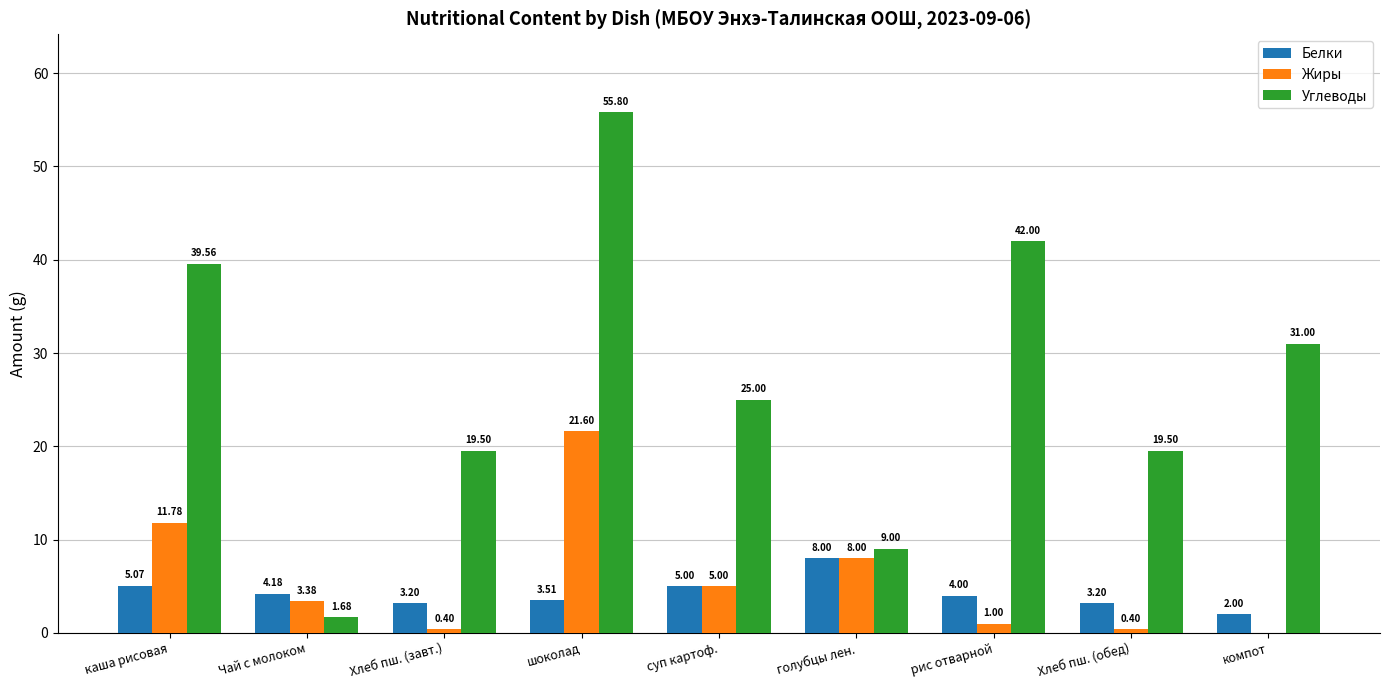

Which series has the largest total across all categories?

Углеводы